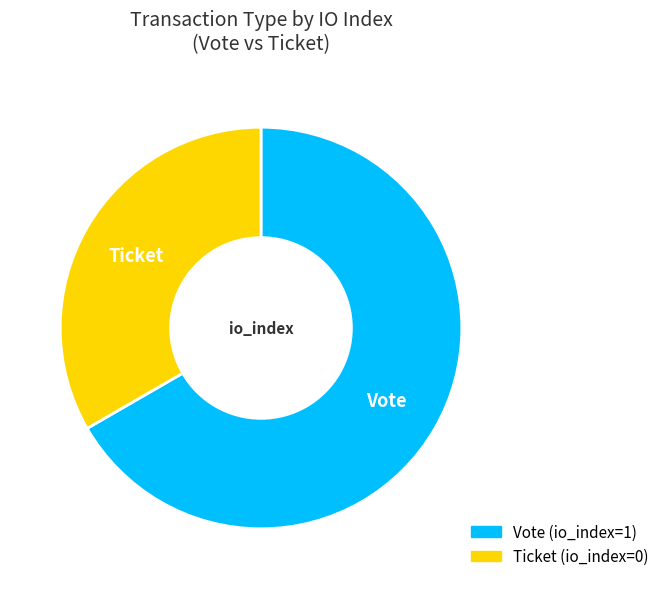

Combined, do Vote (io_index=1) and Ticket (io_index=0) account for over 50%?

Yes